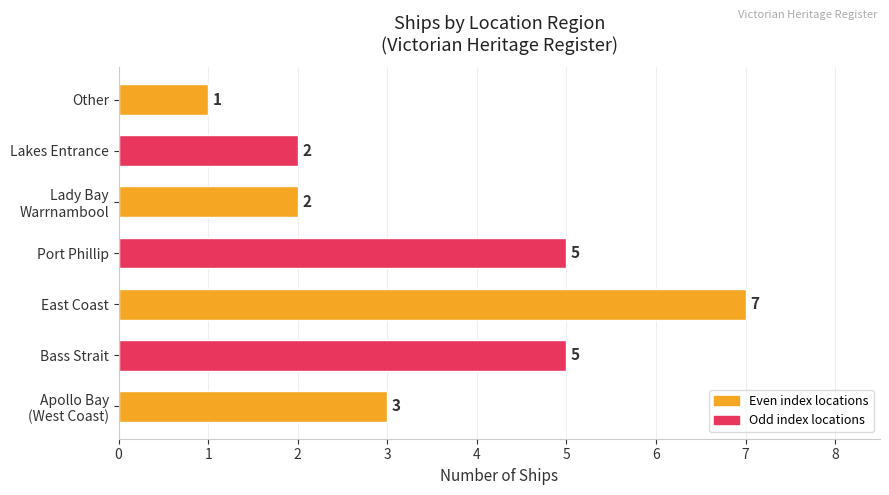

The value at Other is 2. True or false?

False